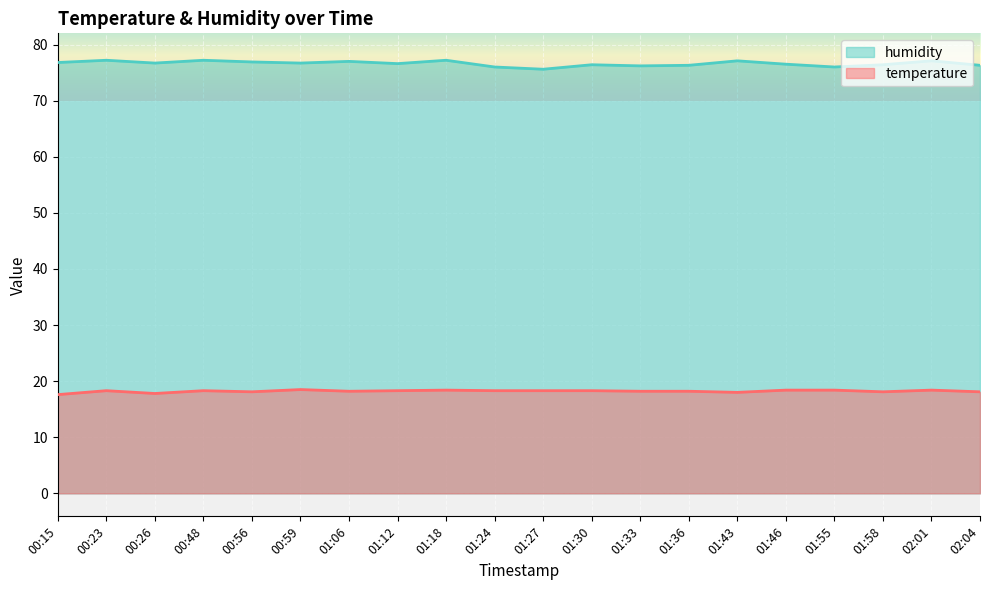

What is the maximum value shown in the chart?

77.2